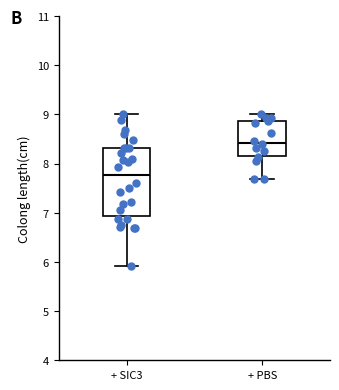

Where does the lower whisker of the box for + PBS end on the y-axis? The values are not printed on the chart, so give them approximately, as read against the axis.

7.7